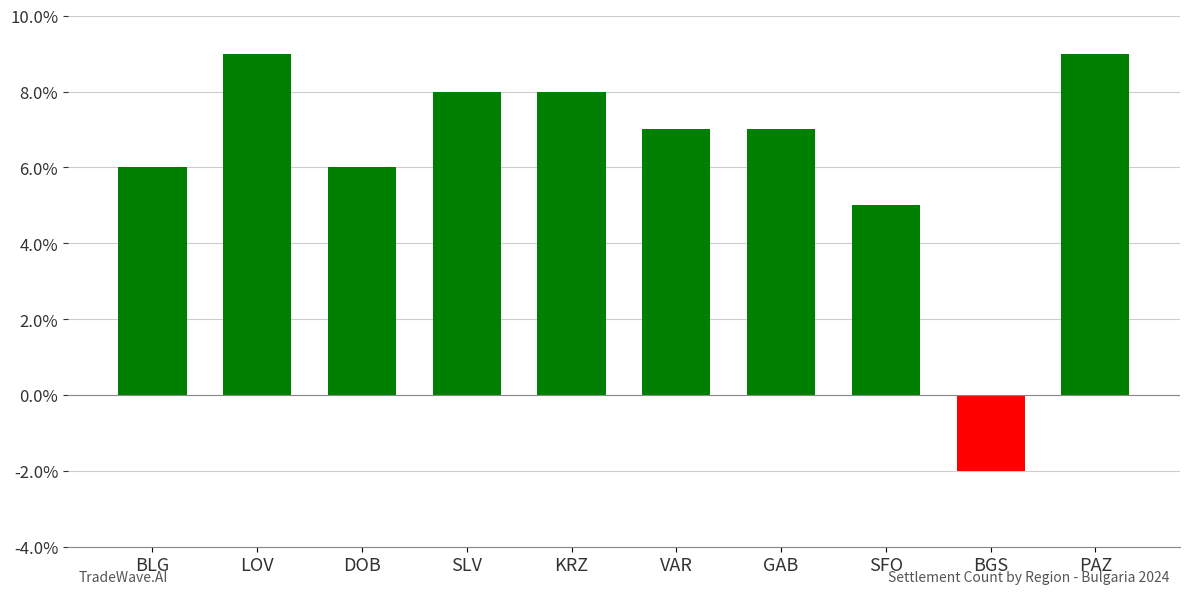

At which category does the chart reach its minimum across all series?

BGS